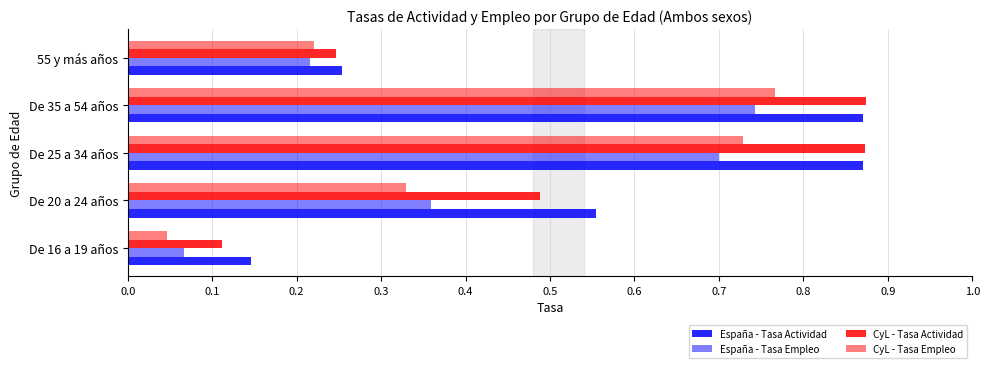

Count the number of data series in this chart.

4